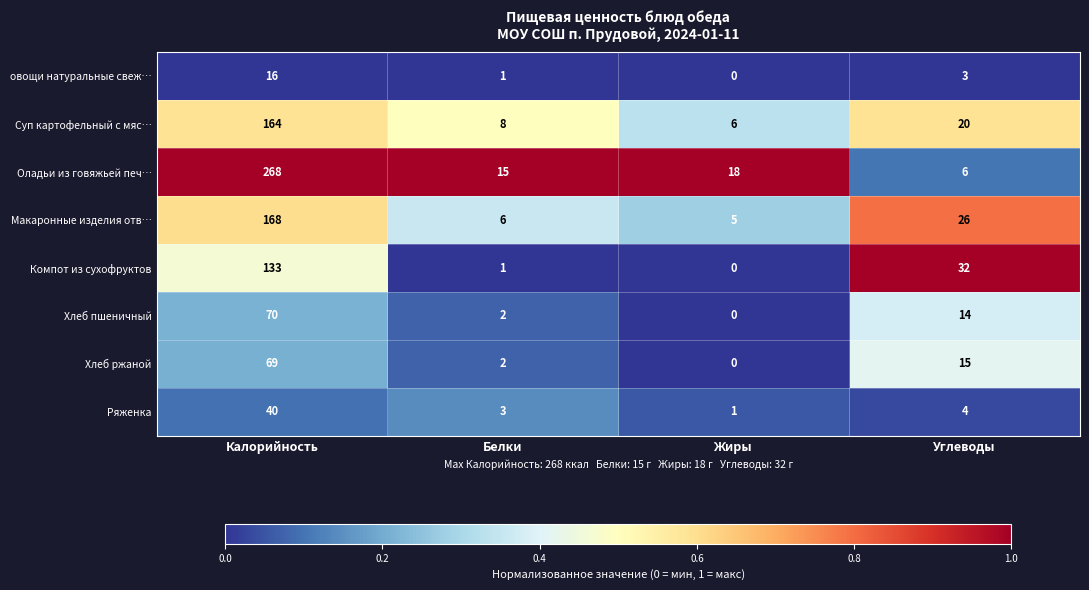

Which series has the largest total across all categories?

Оладьи из говяжьей печ…